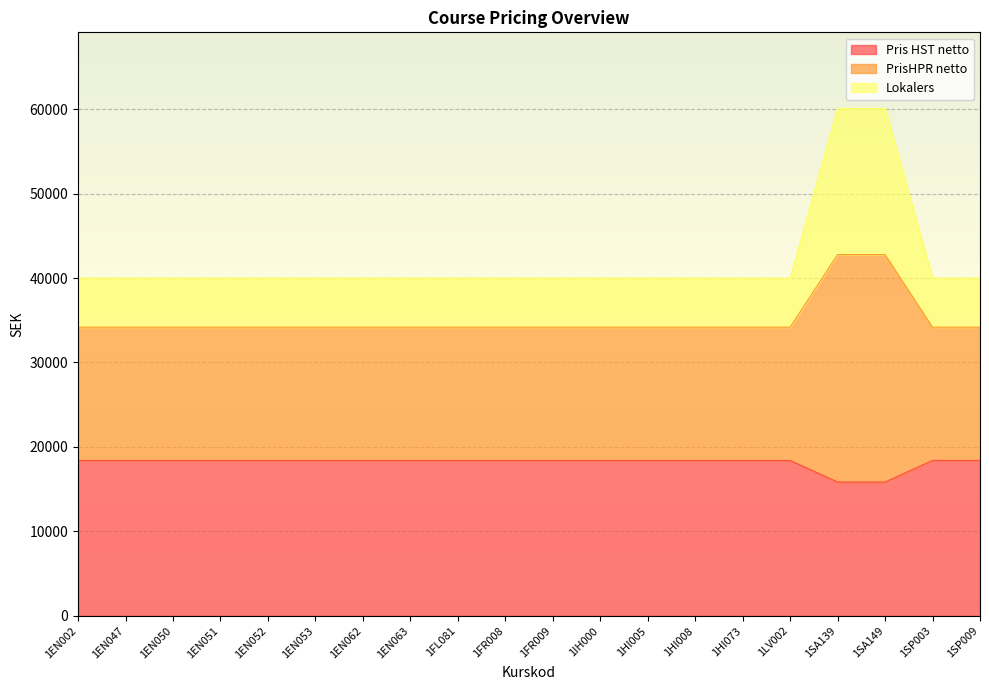

What is the minimum value for Pris HST netto?

15846